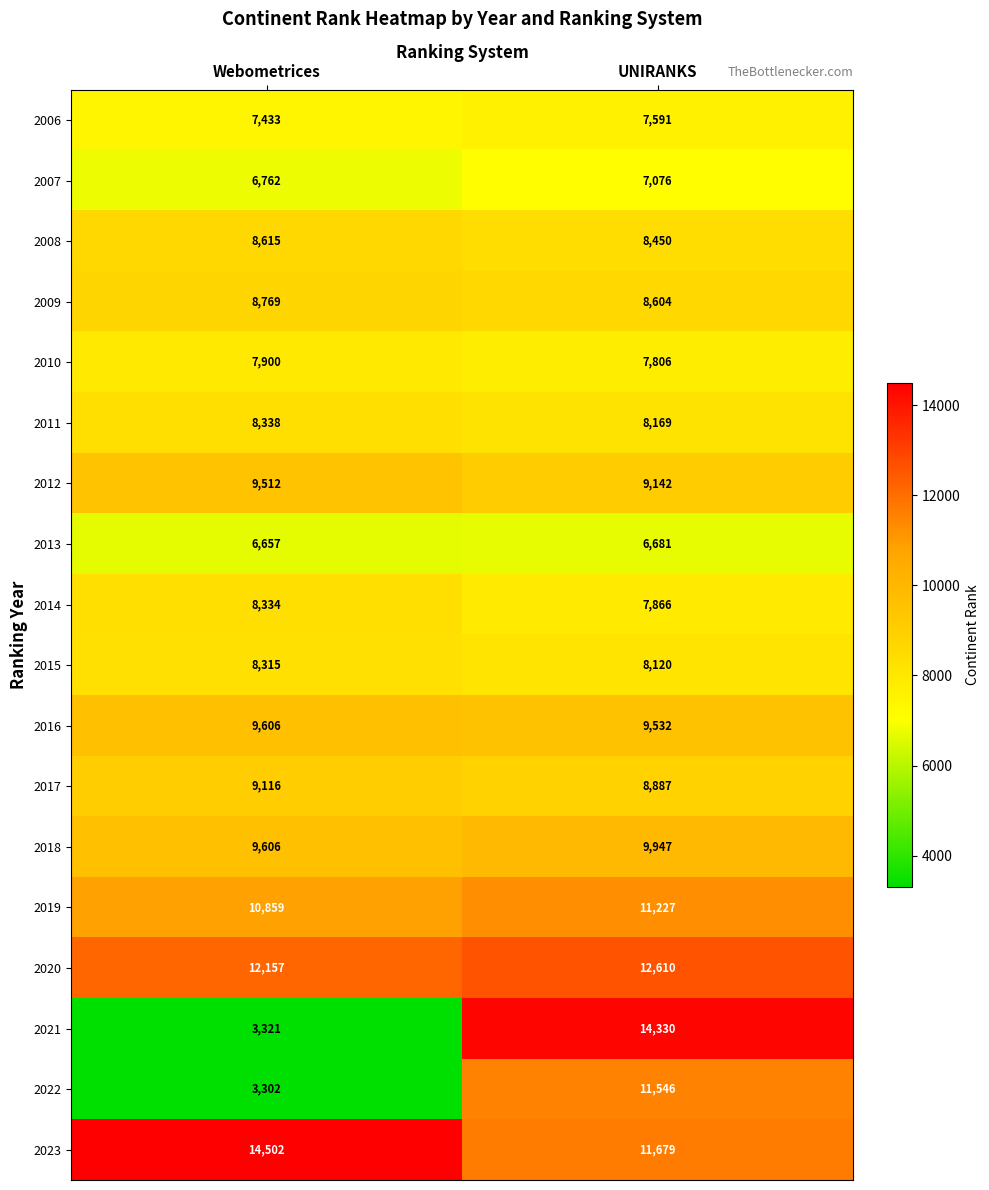

Is it true that 2008 equals 8615 at Webometrices?

True